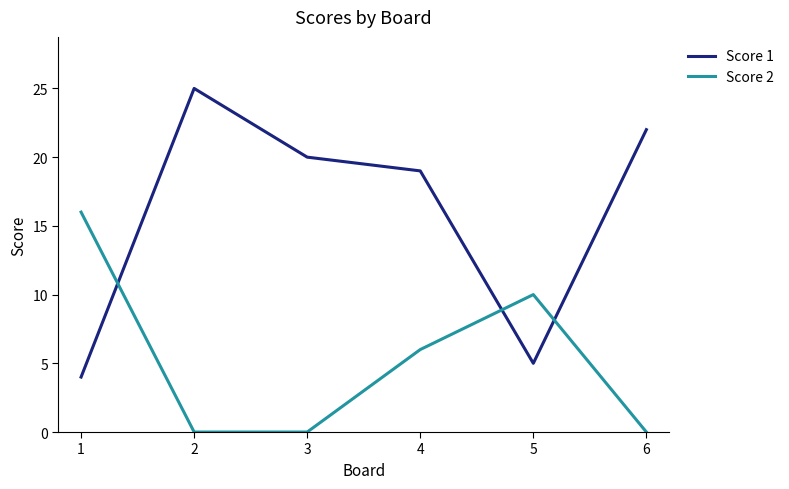

How many intersections are there between Score 2 and Score 1?

3